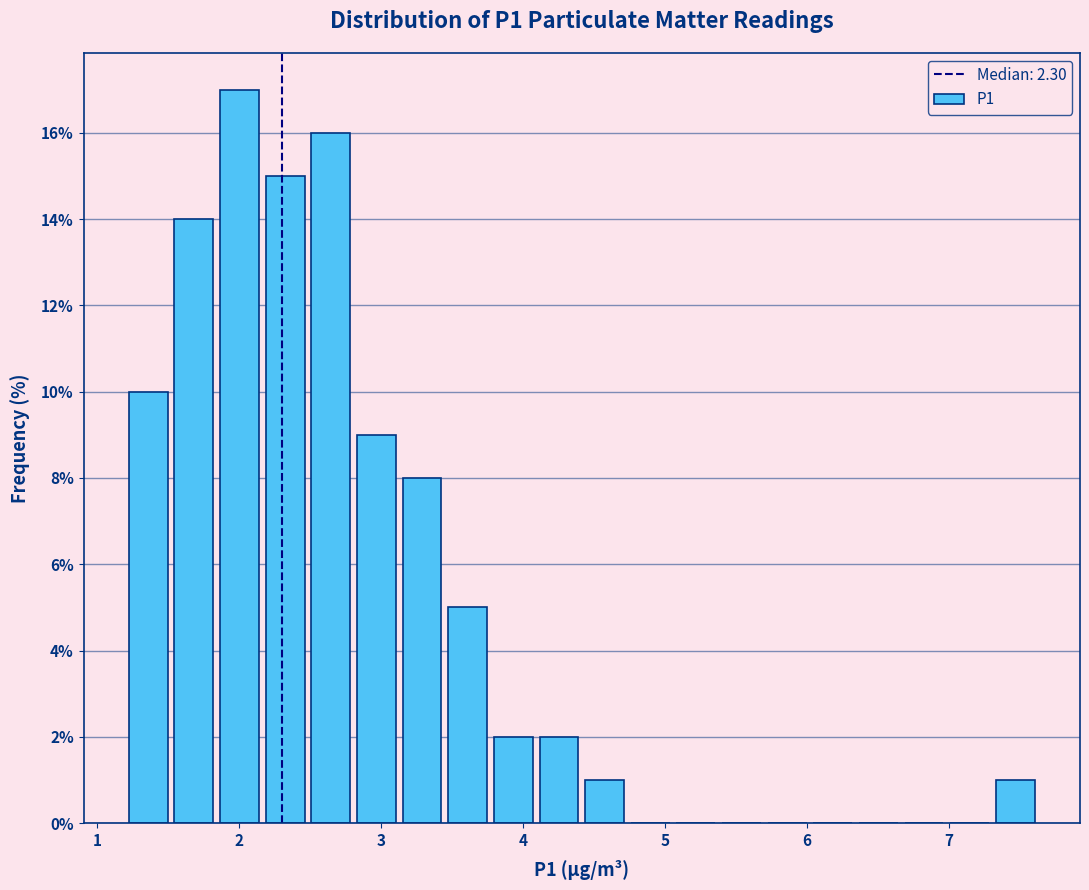

Read against the x-axis, roughly where is the centre of the tallest bar?

2.0